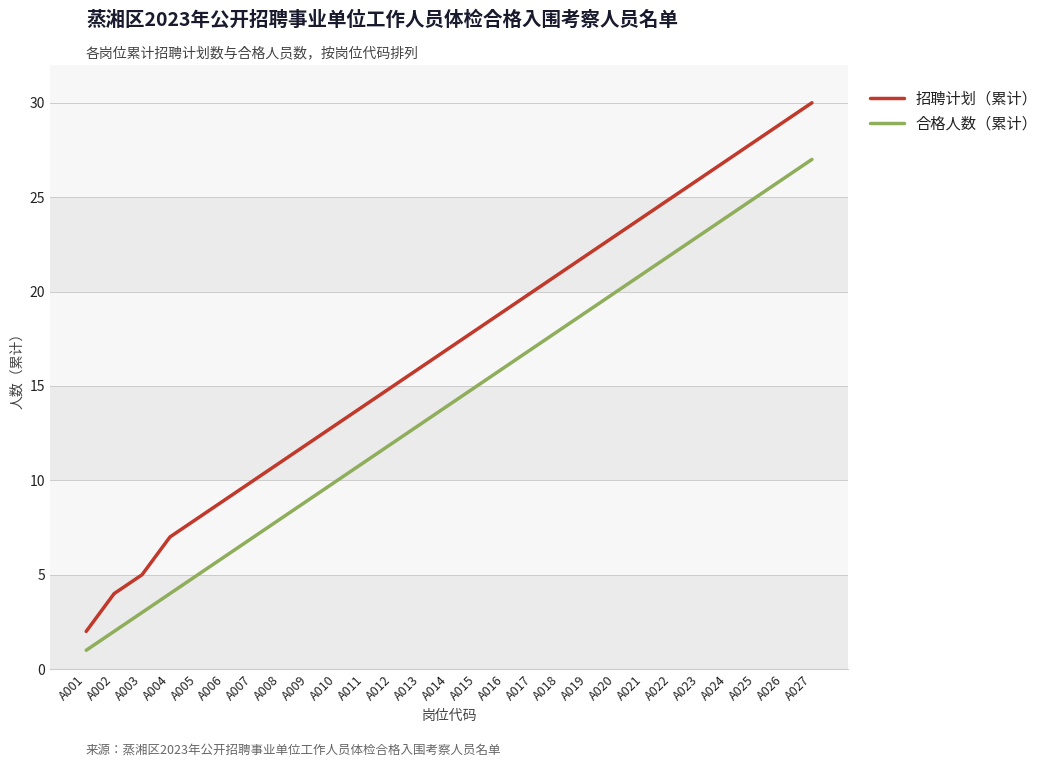

The value of 合格人数（累计） at A023 is 13. True or false?

False